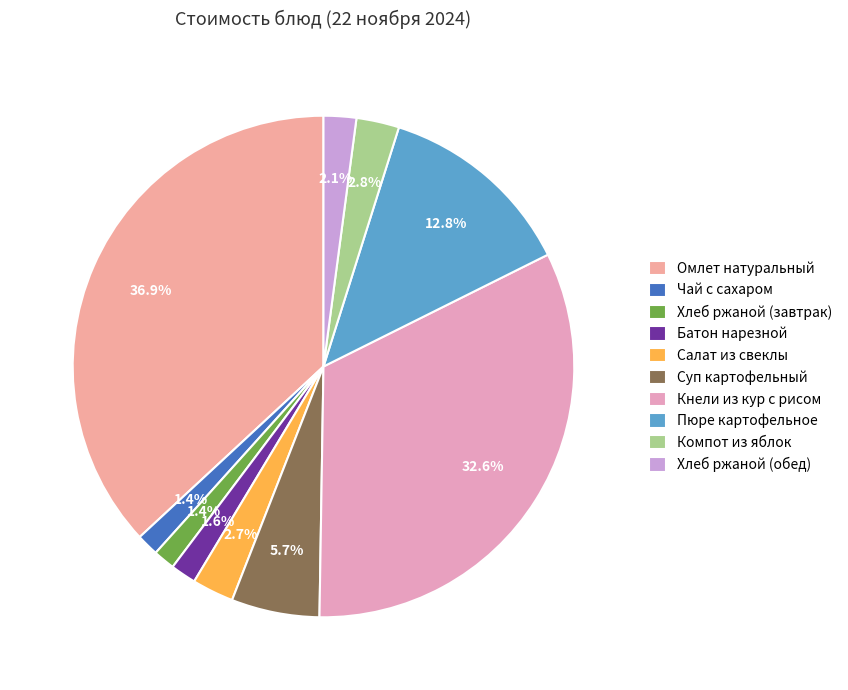

True or false: Кнели из кур с рисом accounts for 33% of the total.

True